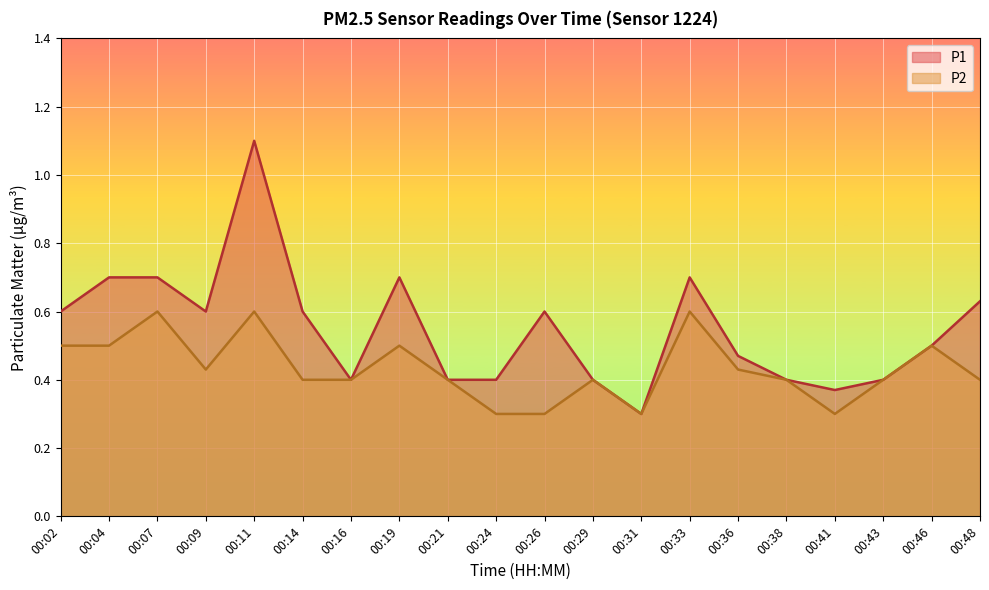

What are all the series names shown in the legend?

P1, P2